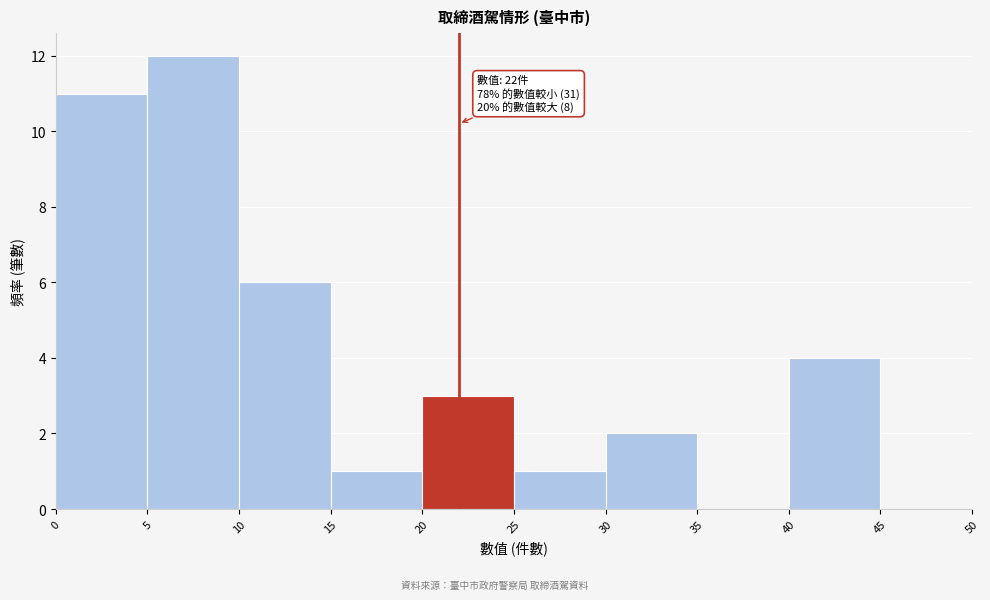

Over which range of the x-axis is the bar tallest?

5 to 10